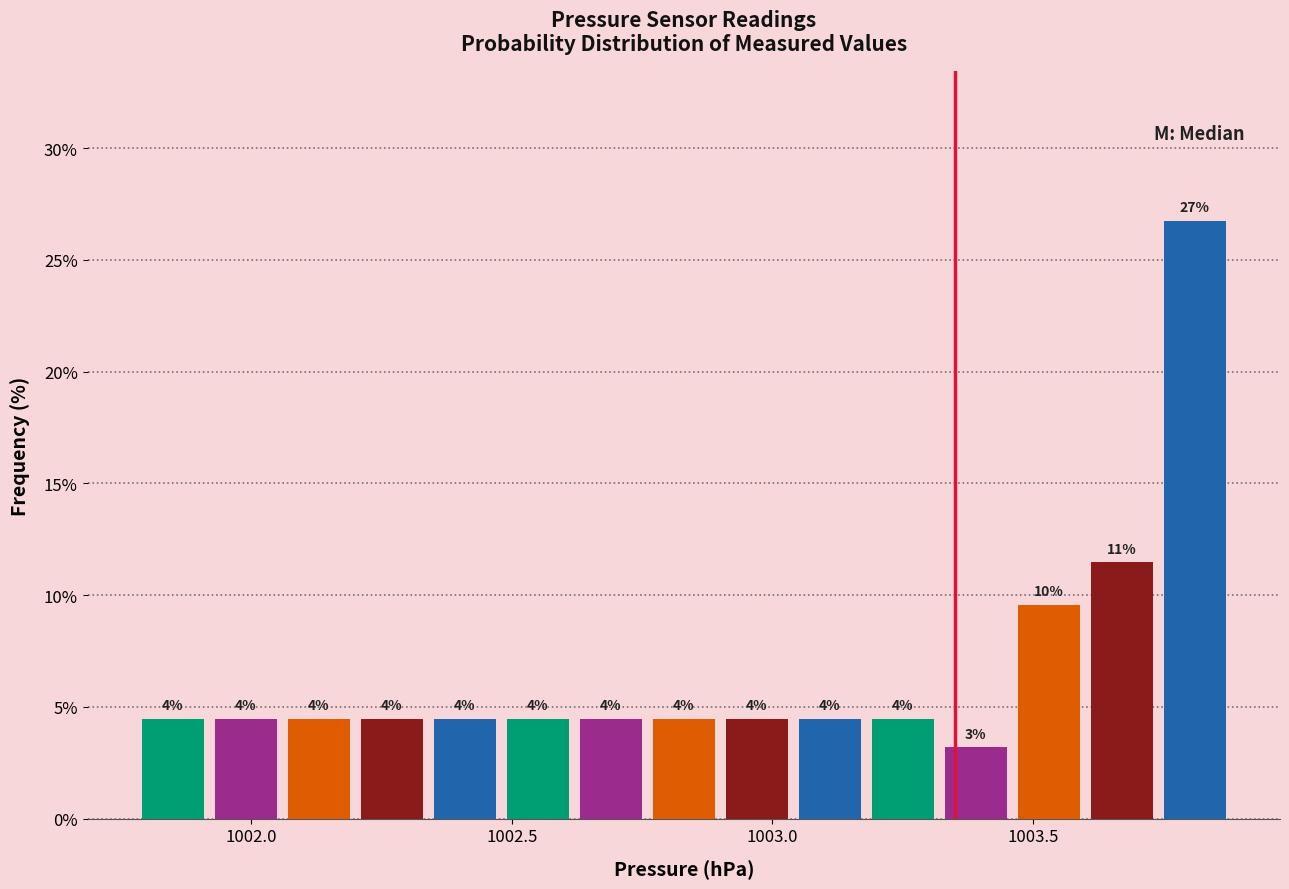

Around what value on the x-axis is the tallest bar? Give the approximate position of its centre, as read against the axis.

1003.80